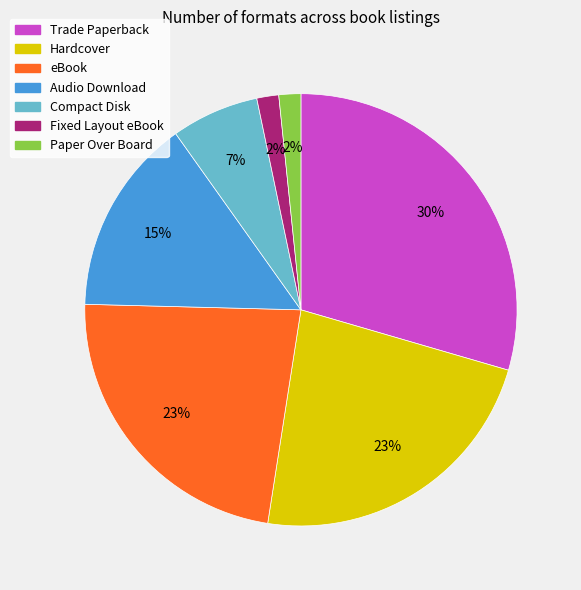

How many segments does this pie chart have?

7